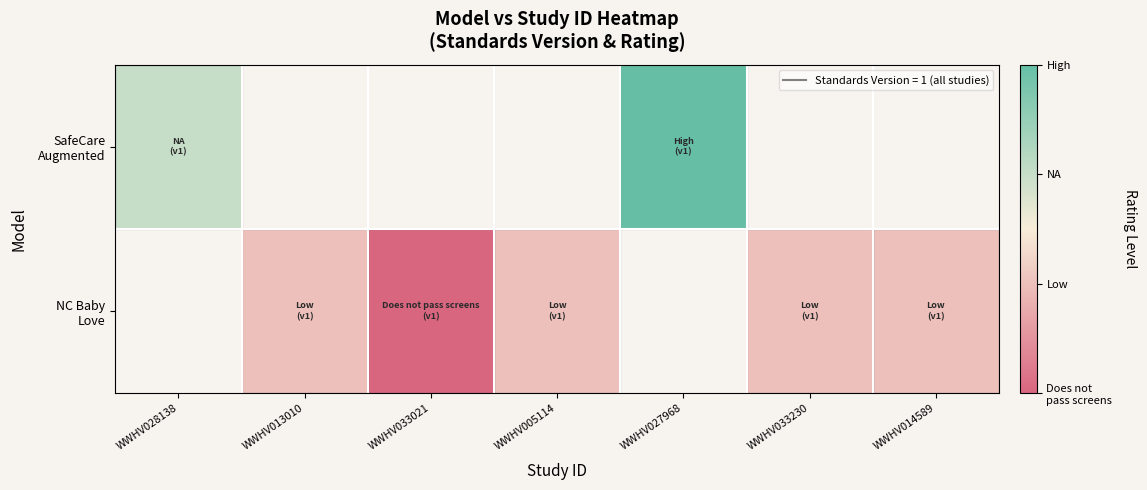

At how many categories does at least one series exceed 1?

2